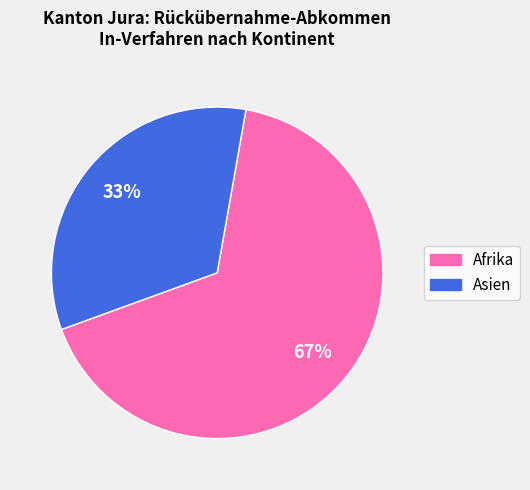

To the nearest percent, what is the average slice percentage?

50%